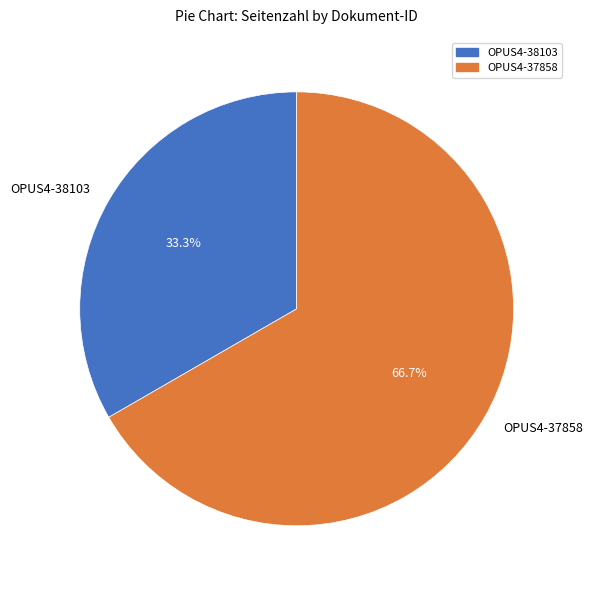

The OPUS4-38103 slice represents 33% of the pie. True or false?

True